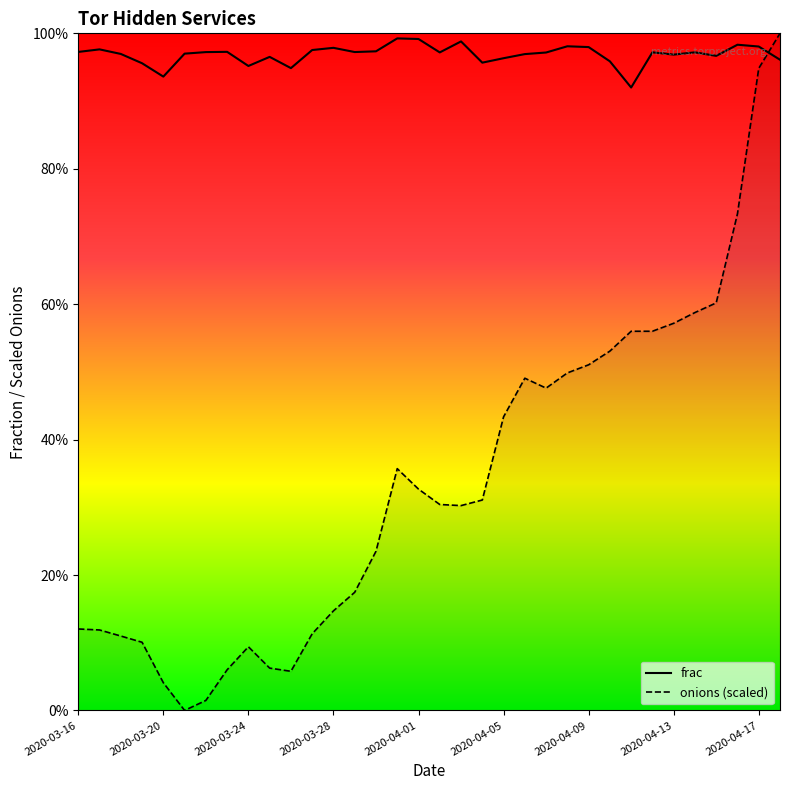

Is this an area chart (filled region under the line)?

No